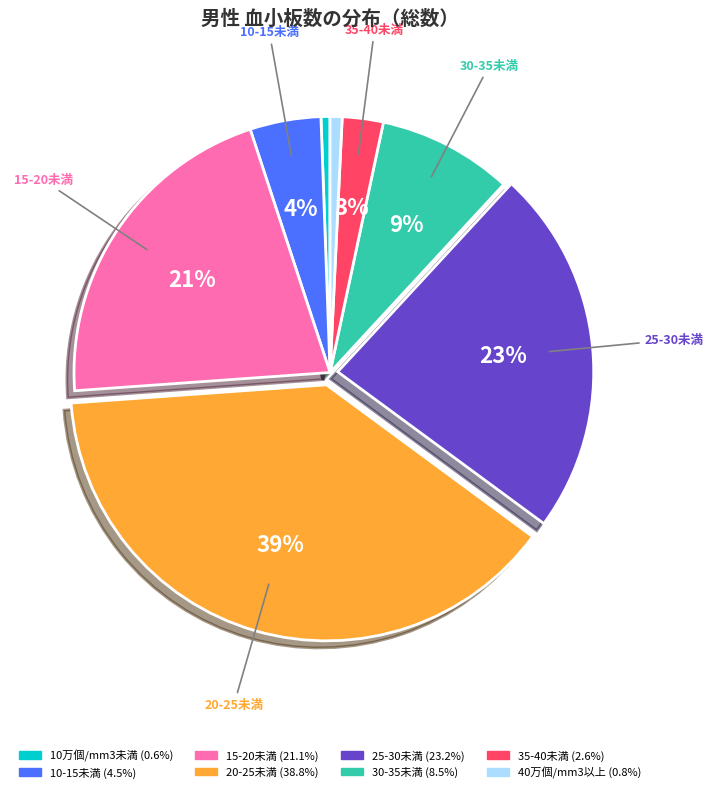

How many segments does this pie chart have?

8